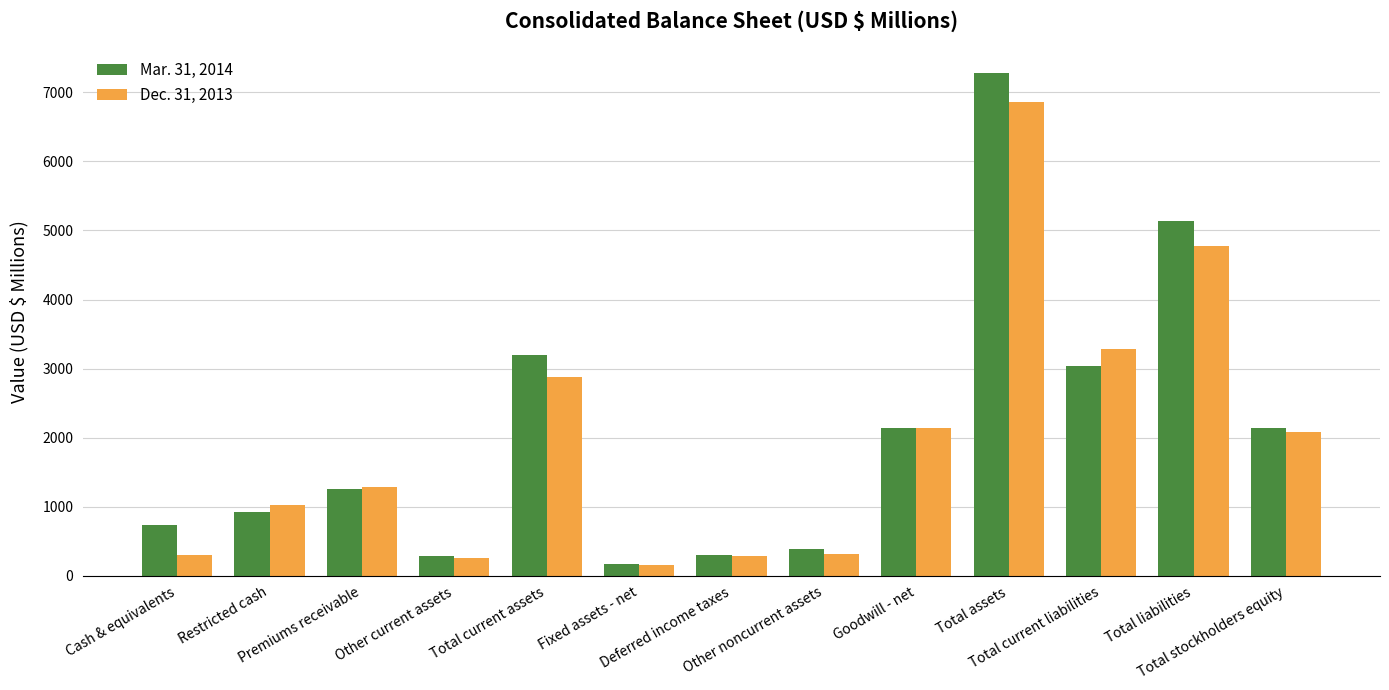

Rank the series by their average value, from lowest to highest.

Dec. 31, 2013, Mar. 31, 2014